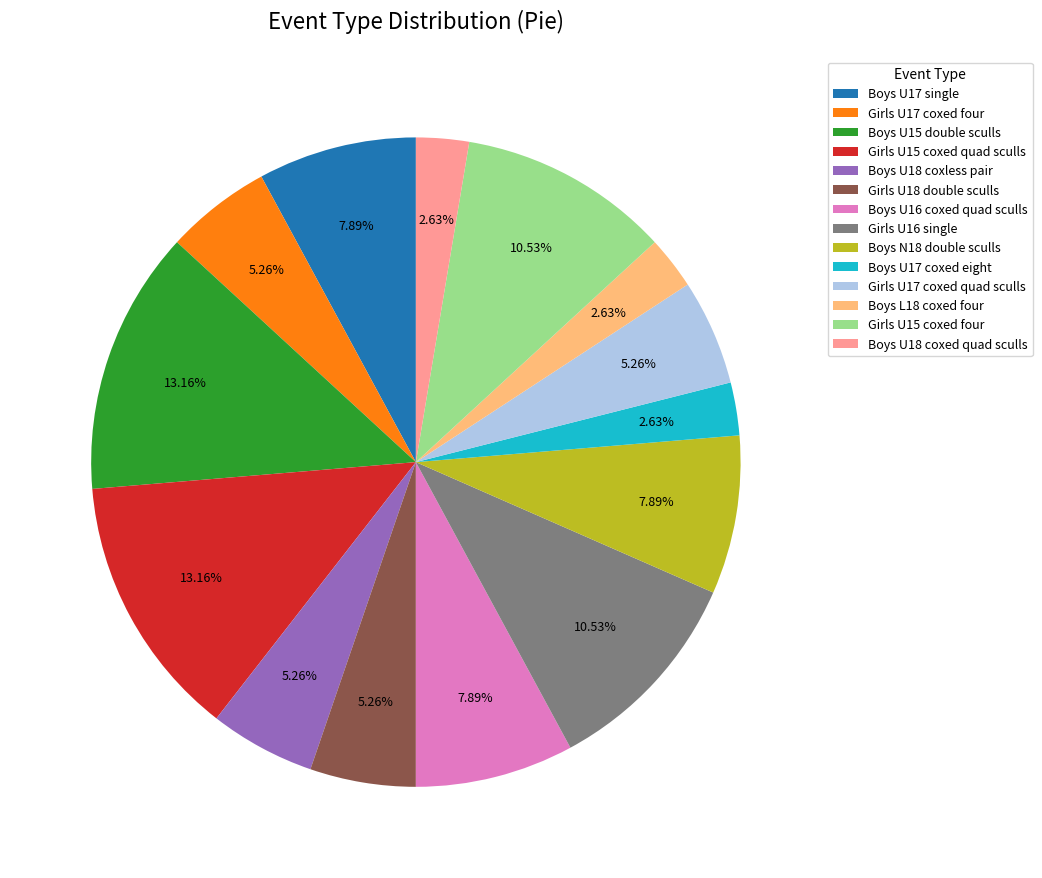

Is there a majority slice in this chart?

No